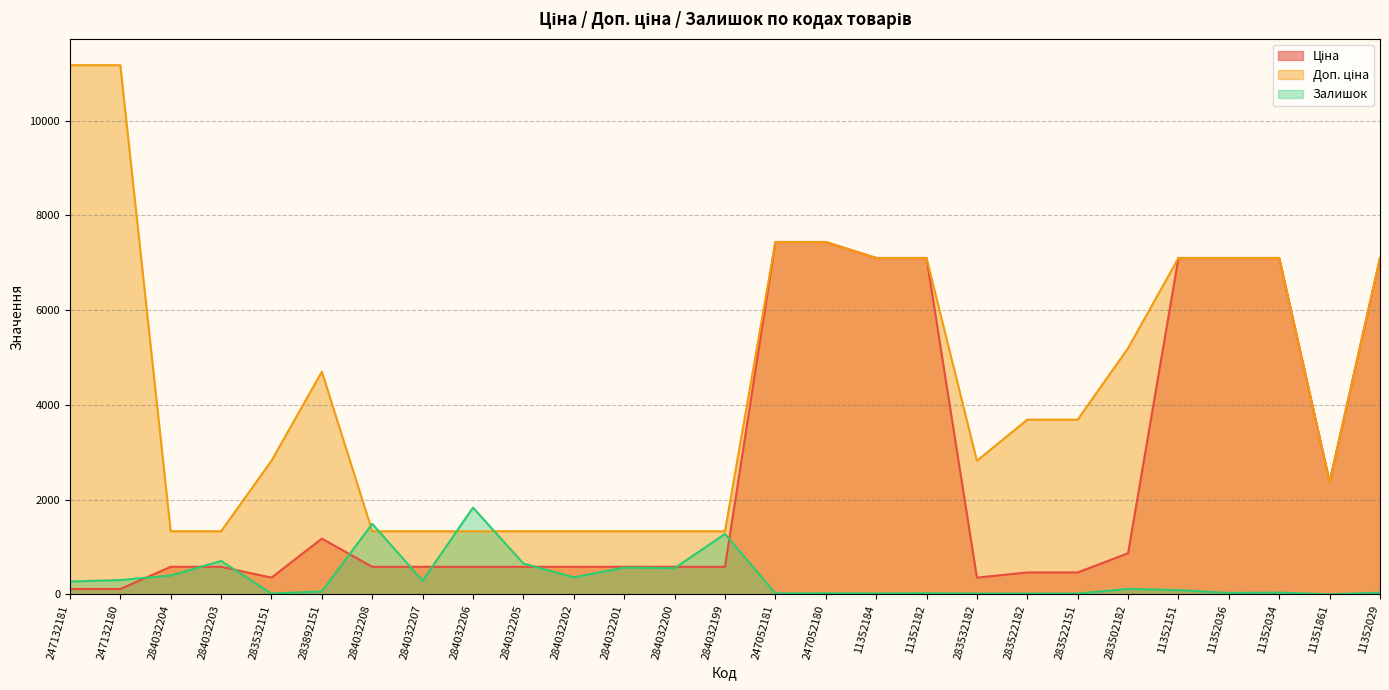

Which series has the largest total across all categories?

Доп. ціна